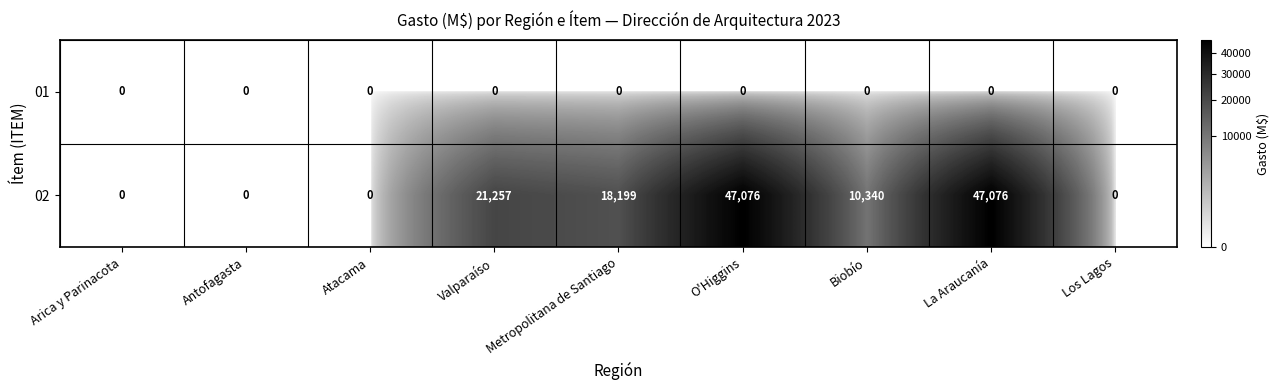

The 02 series shows 32535 at Los Lagos. True or false?

False